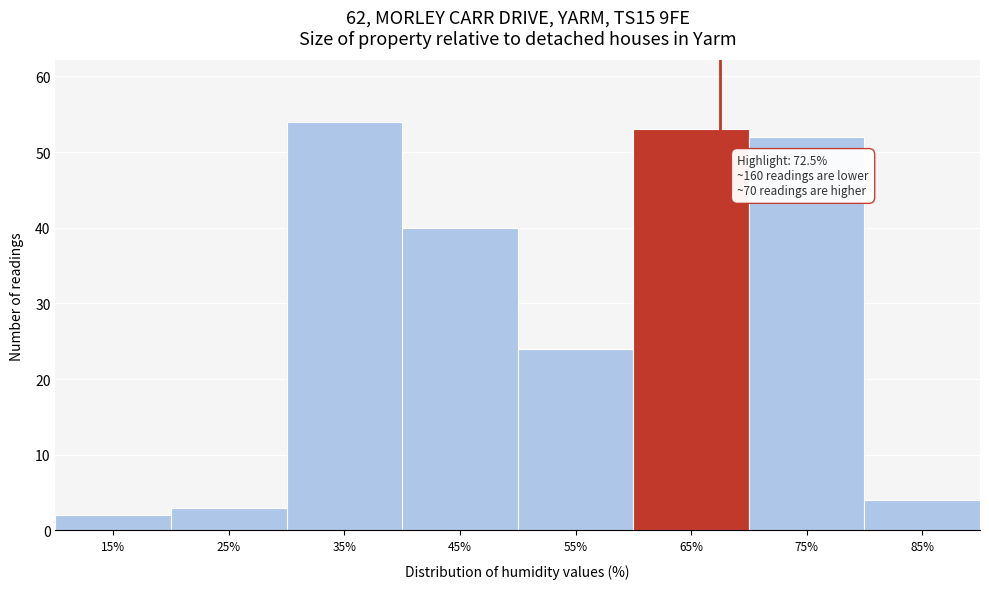

Reading left to right, list all the values displayed in this chart.

2	3	54	40	24	53	52	4